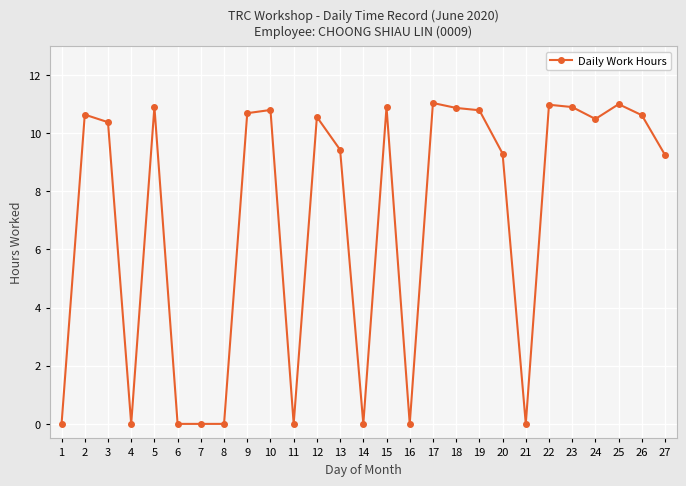

Between 16 and 18, which is larger?

18